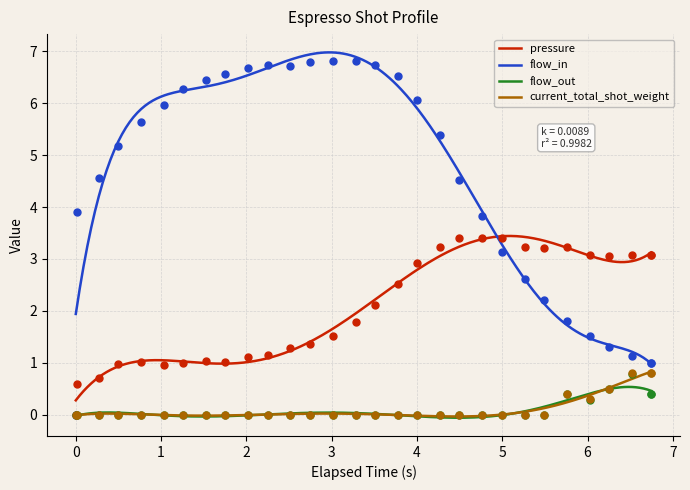

Which series reaches the maximum Y coordinate?

flow_in